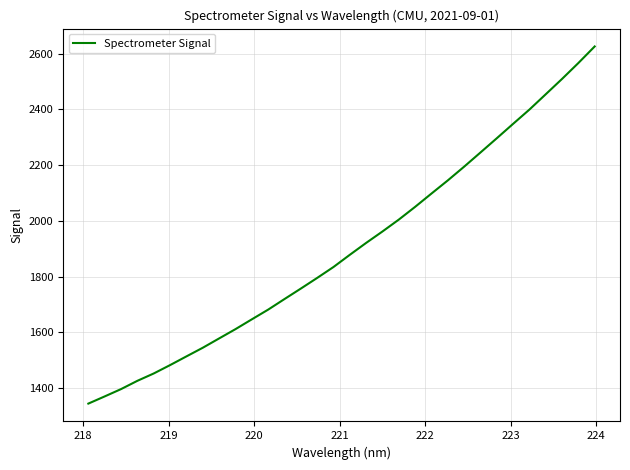

Does the chart have visible grid lines?

Yes